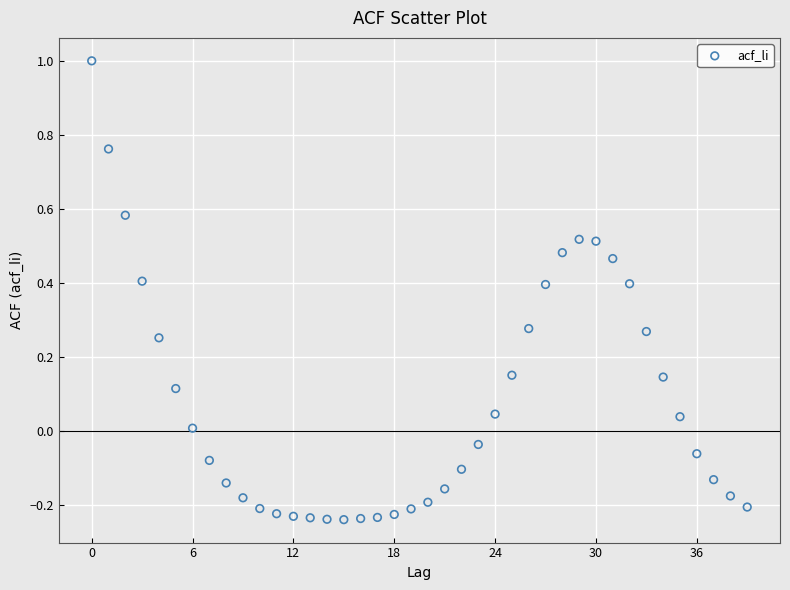

What is the range of Y values (max minus min)?

1.2